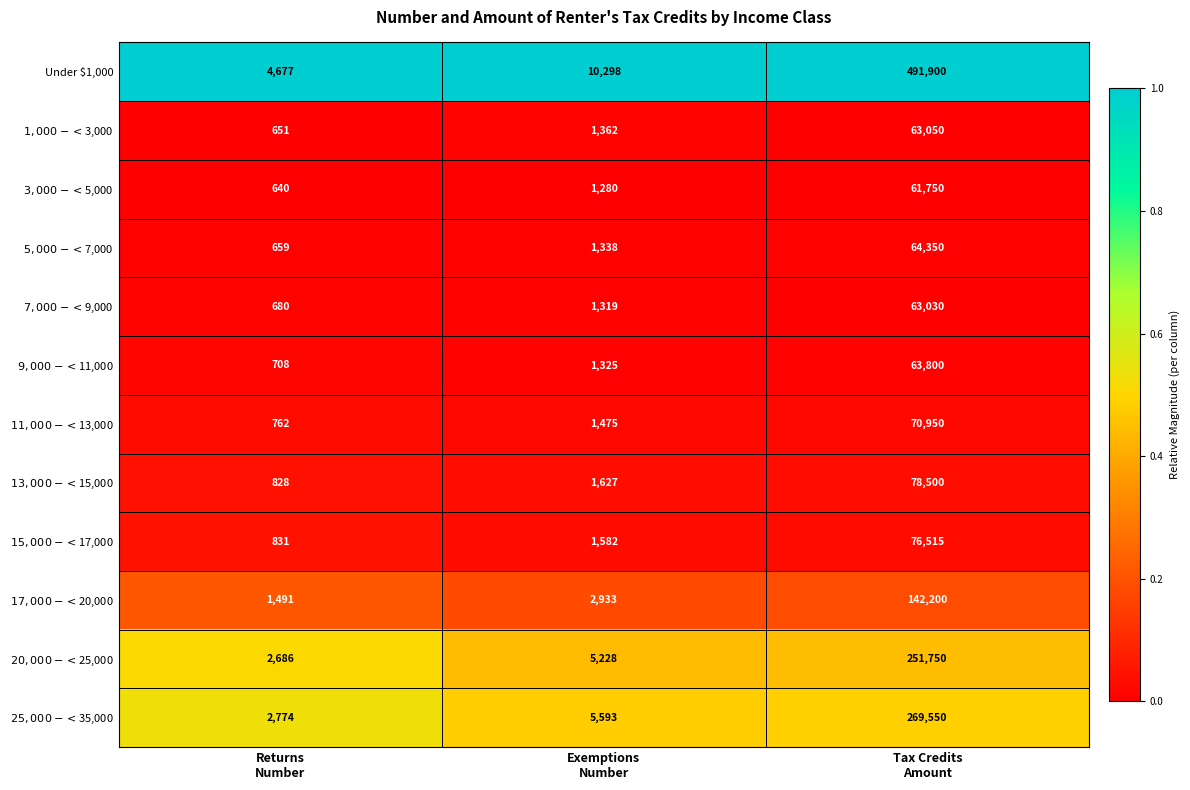

Which series has the widest spread of values?

Under $1,000